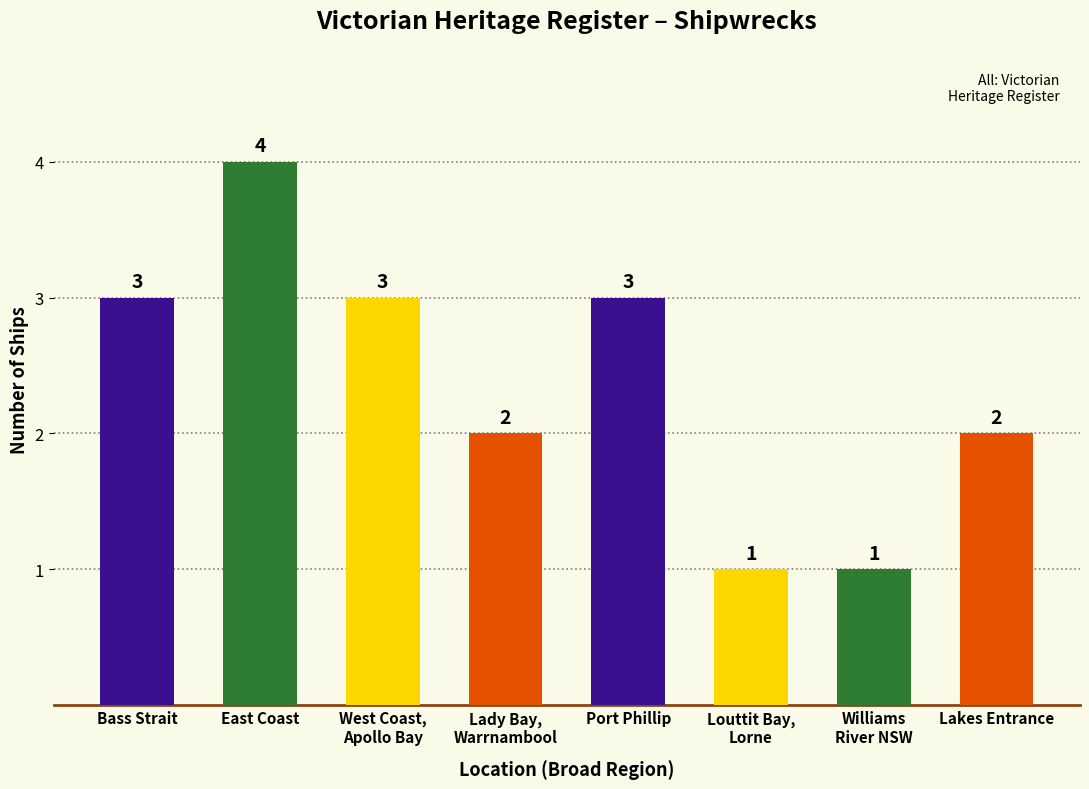

What is the average value?

2